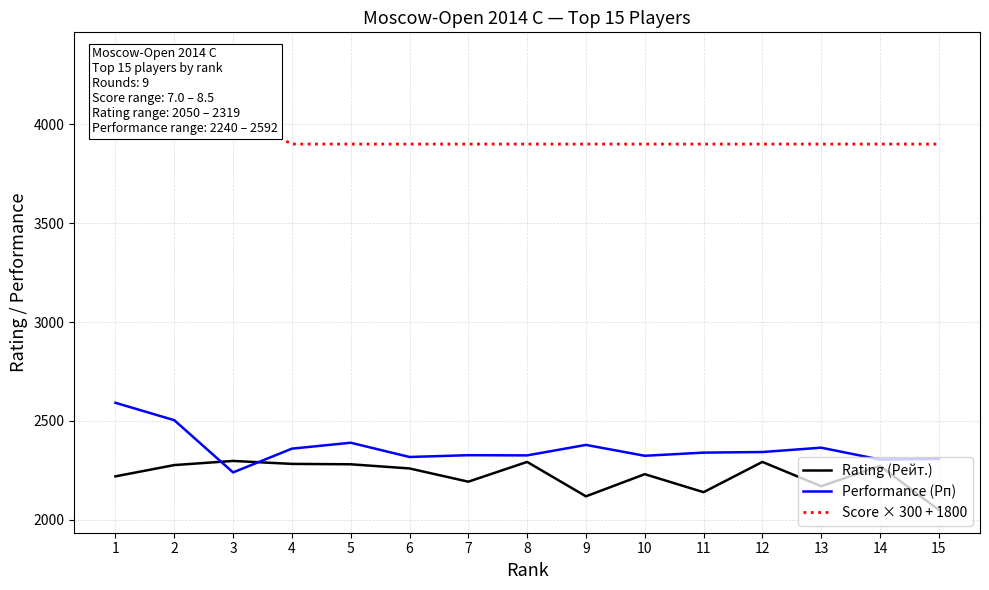

At how many categories does at least one series exceed 3683?

15